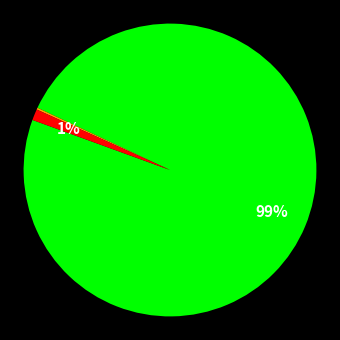

Is there a majority slice in this chart?

Yes